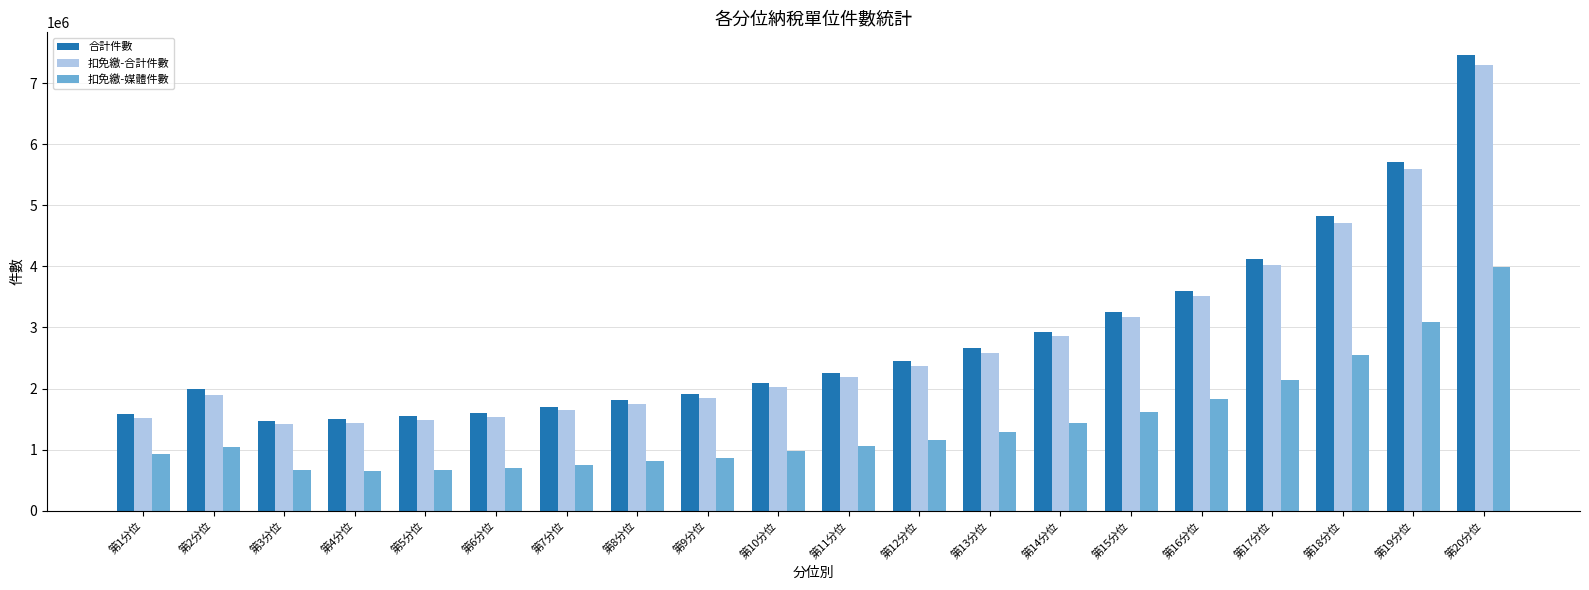

What are all the series names shown in the legend?

合計件數, 扣免繳-合計件數, 扣免繳-媒體件數